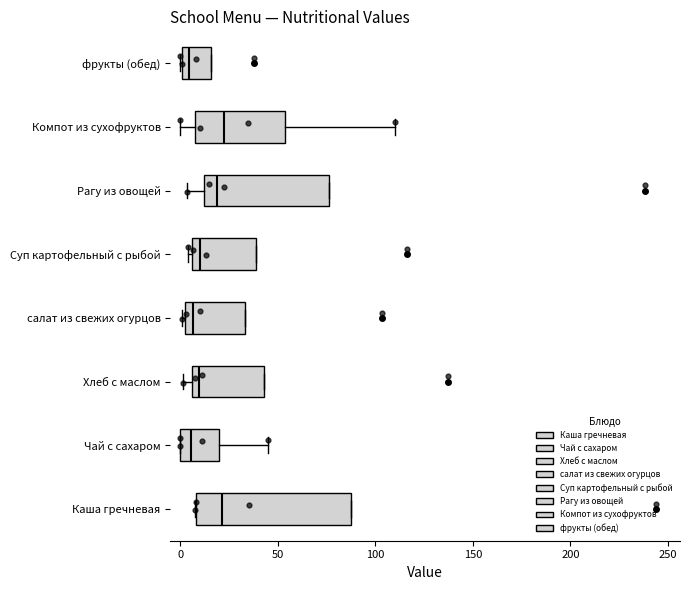

Reading bottom to top, transcribe this box plot: for each box, give where its median line is, the range the box spans, and where its two whiskers end, as read against the x-axis. The values are not printed on the chart, so give them approximately, as read against the axis.

Каша гречневая: median 20, box 10 to 85, whiskers 5 to 85
Чай с сахаром: median 5, box 0 to 20, whiskers 0 to 45
Хлеб с маслом: median 10, box 5 to 45, whiskers 0 to 45
салат из свежих огурцов: median 5, box 0 to 35, whiskers 0 (just left of the box's left edge) to 35
Суп картофельный с рыбой: median 10, box 5 to 40, whiskers 5 (just left of the box's left edge) to 40
Рагу из овощей: median 20, box 10 to 75, whiskers 5 to 75
Компот из сухофруктов: median 25, box 10 to 55, whiskers 0 to 110
фрукты (обед): median 5, box 0 to 15, whiskers 0 to 15